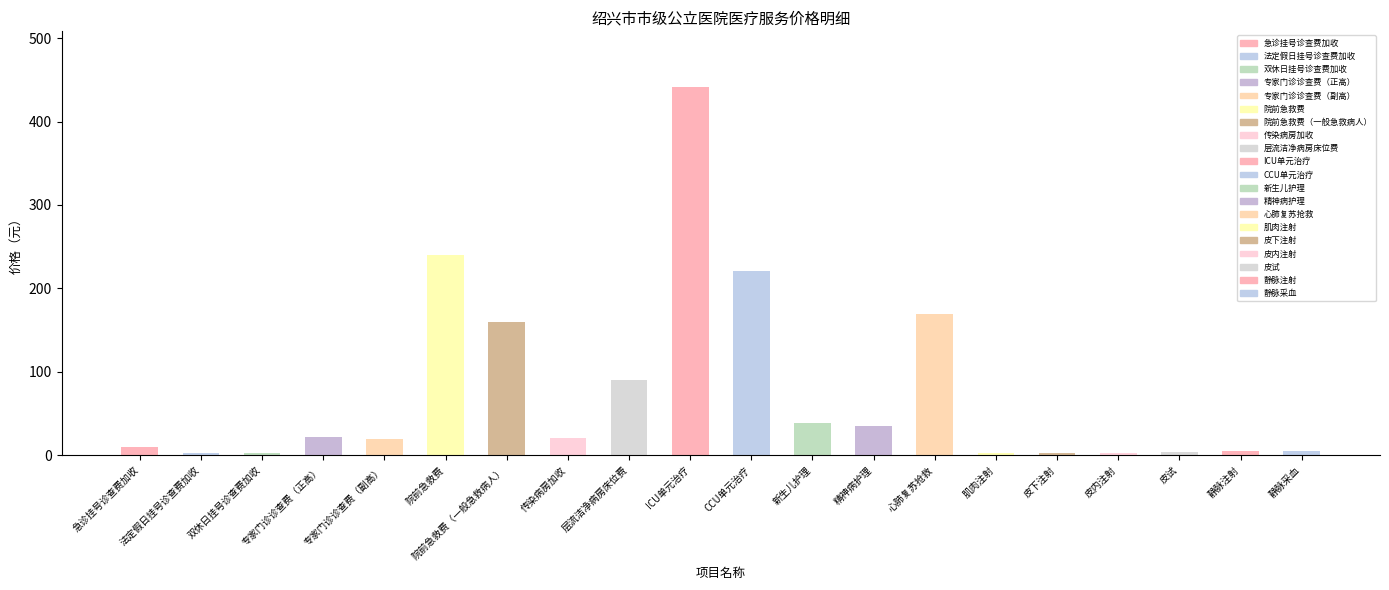

What is the maximum value shown in the chart?

442.0